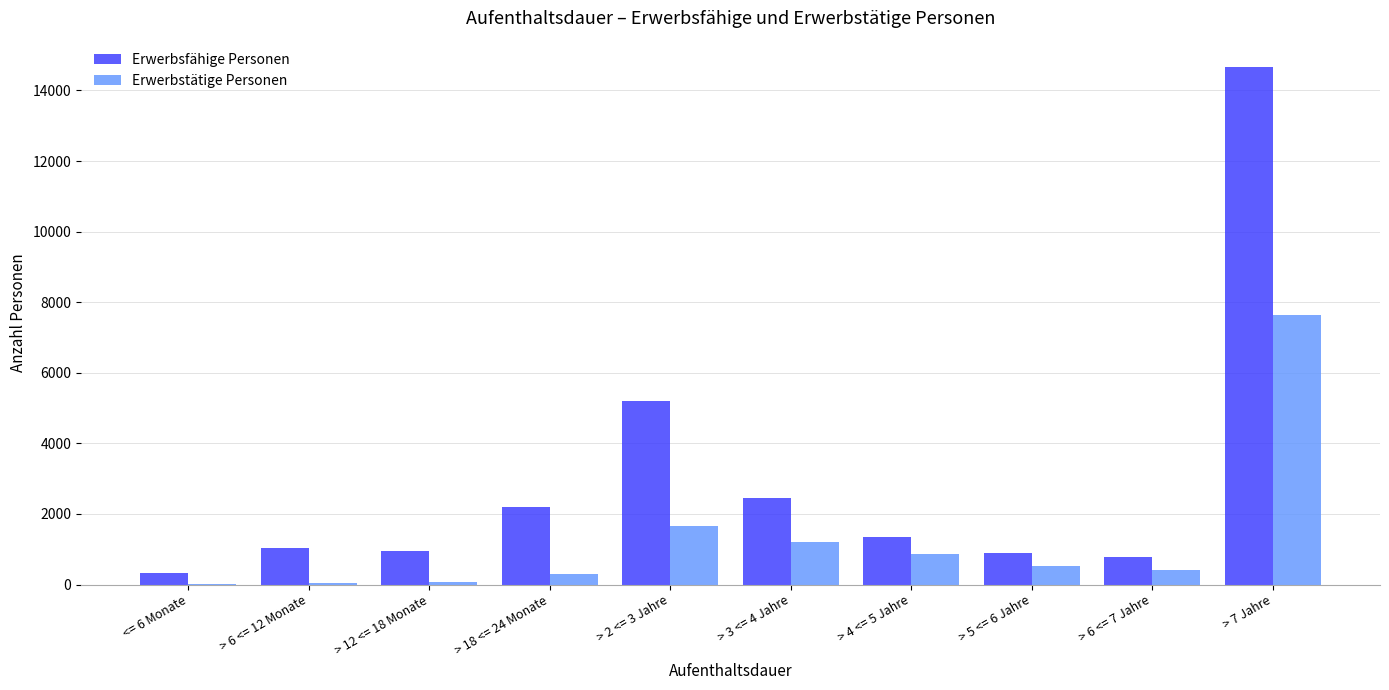

What is the sum of all Erwerbsfähige Personen values?

29884